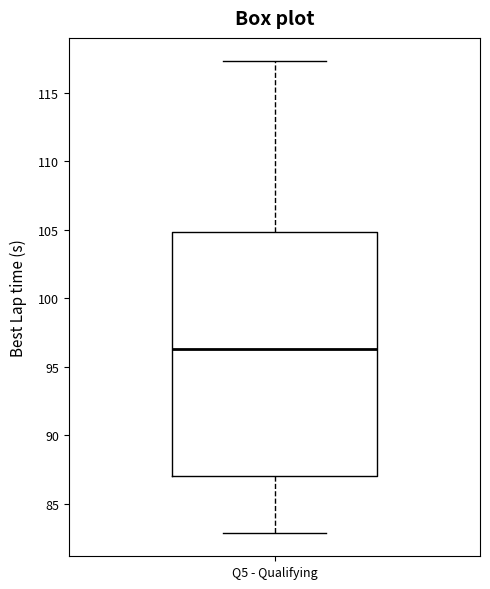

Where is the lower edge of the box for Q5 - Qualifying on the y-axis? The values are not printed on the chart, so give them approximately, as read against the axis.

87.0